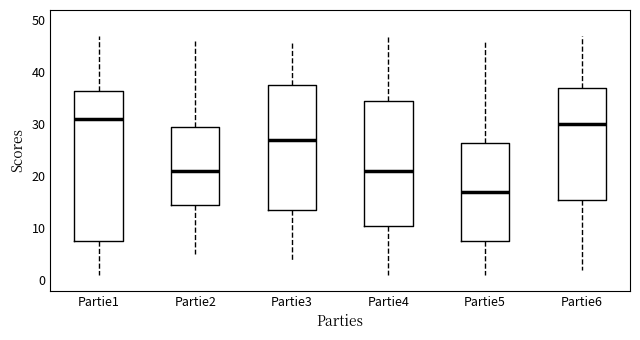

Which box's median line is the highest?

Partie1